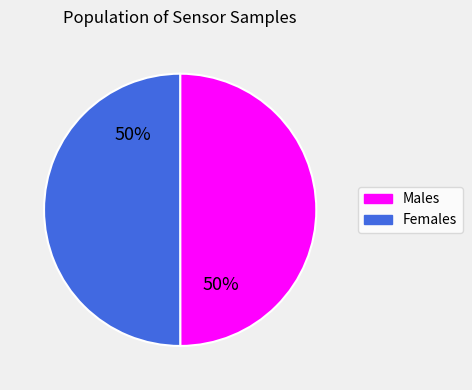

To the nearest percent, what is the average slice percentage?

50%